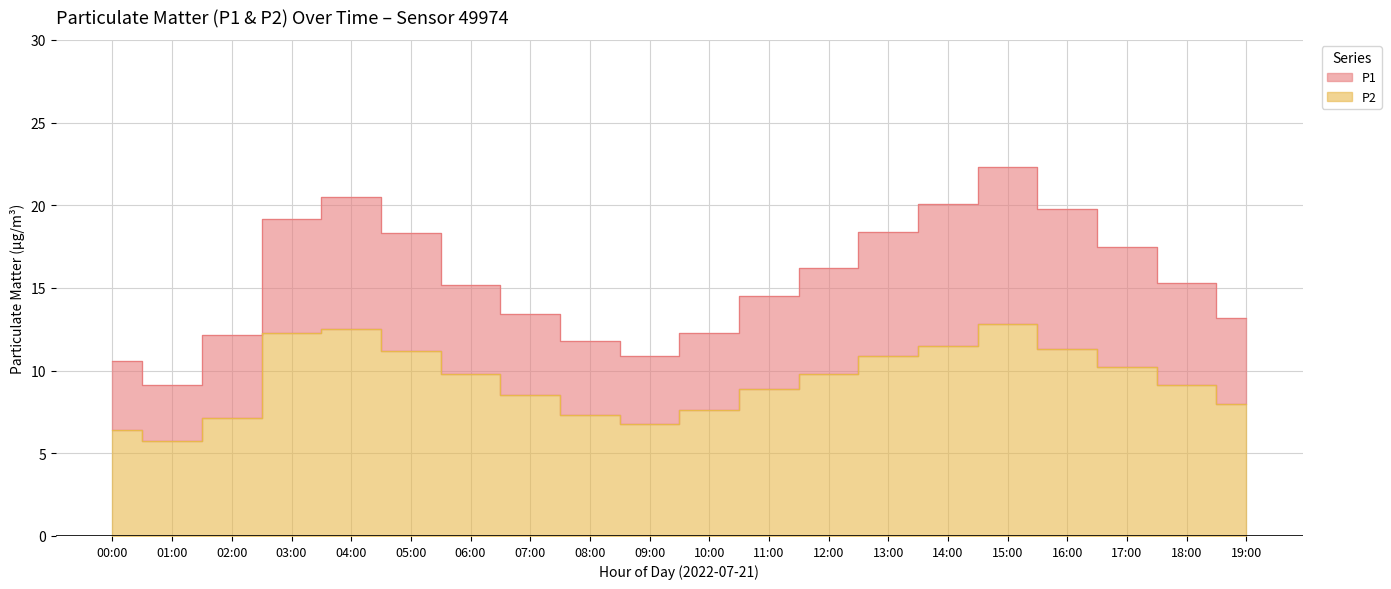

Does the chart display data point markers on the line(s)?

No